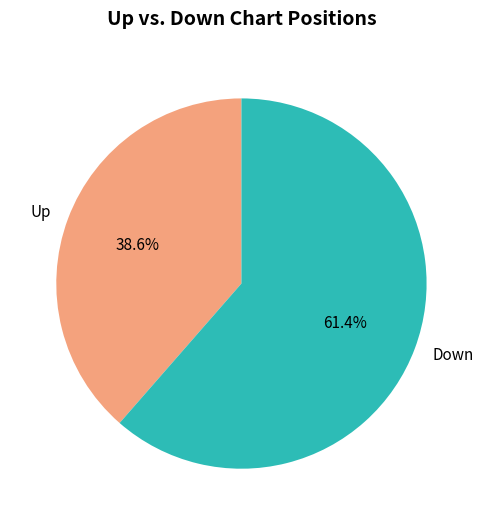

To the nearest percent, what is the difference between the largest and smallest slice percentages?

23%